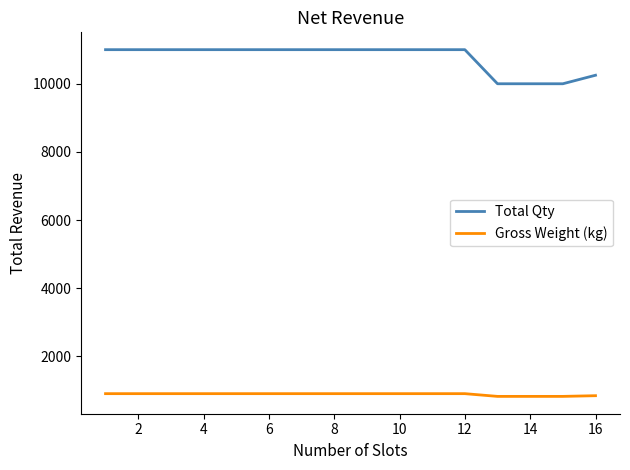

What is the average value of the Gross Weight (kg) series?

891